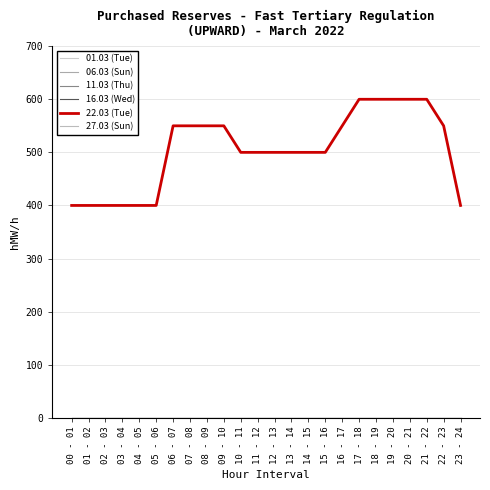

Does the chart display data point markers on the line(s)?

No